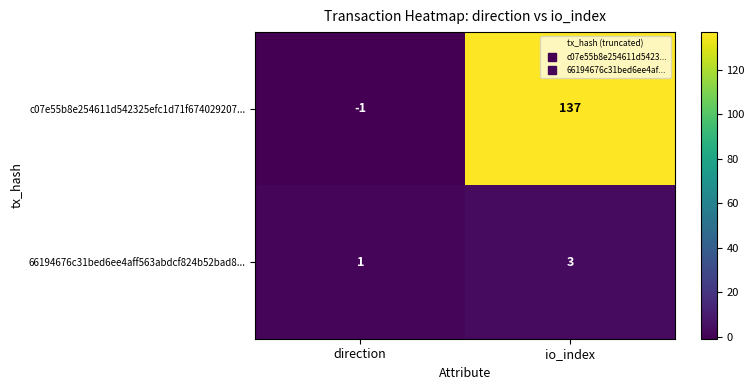

At direction, list the series in order from smallest to largest.

c07e55b8e254611d542325efc1d71f674029207..., 66194676c31bed6ee4aff563abdcf824b52bad8...